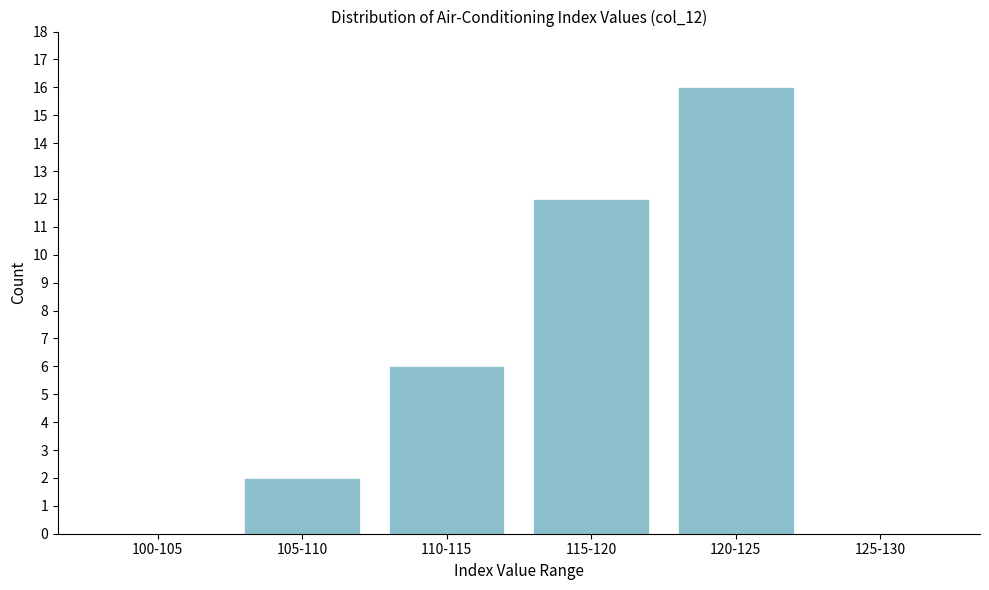

Reading left to right, transcribe all the data shown in this chart.

100-105=0	105-110=2	110-115=6	115-120=12	120-125=16	125-130=0